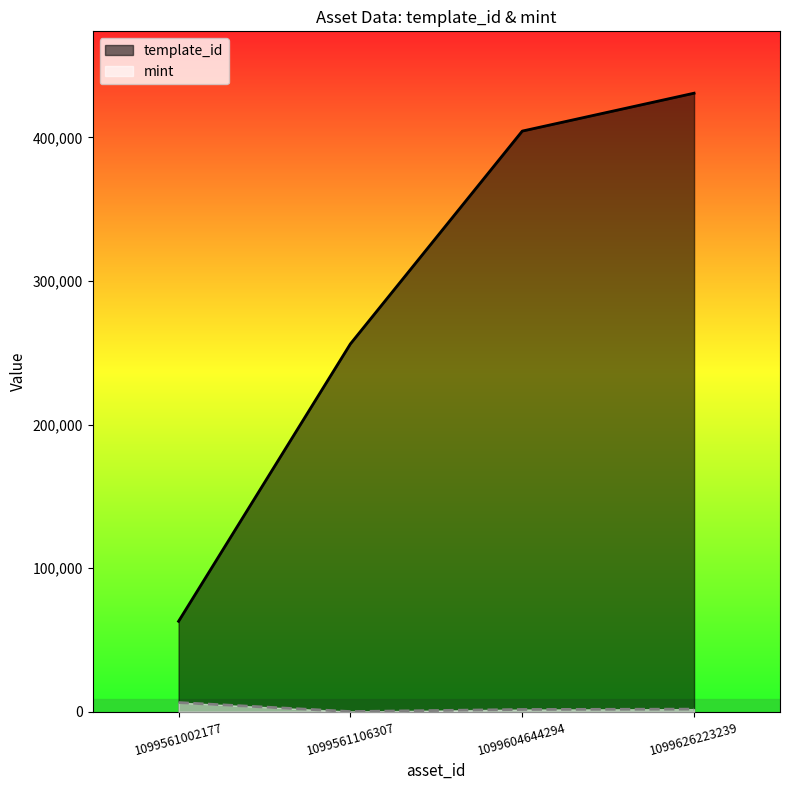

Reading left to right, list all the values displayed in this chart.

template_id: 1099561002177=62974	1099561106307=256179	1099604644294=404373	1099626223239=430770
mint: 1099561002177=6372	1099561106307=109	1099604644294=1554	1099626223239=1791